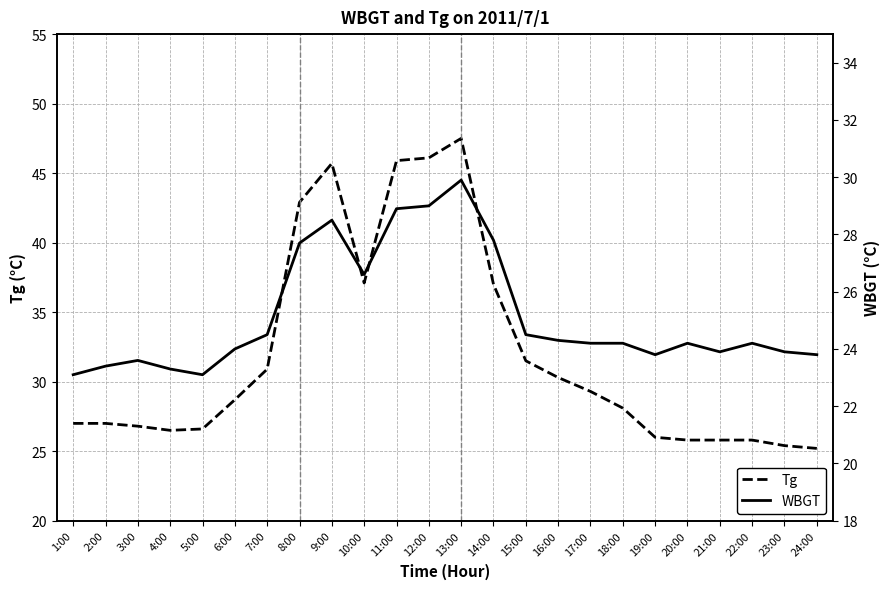

True or false: WBGT and Tg cross at least once.

False